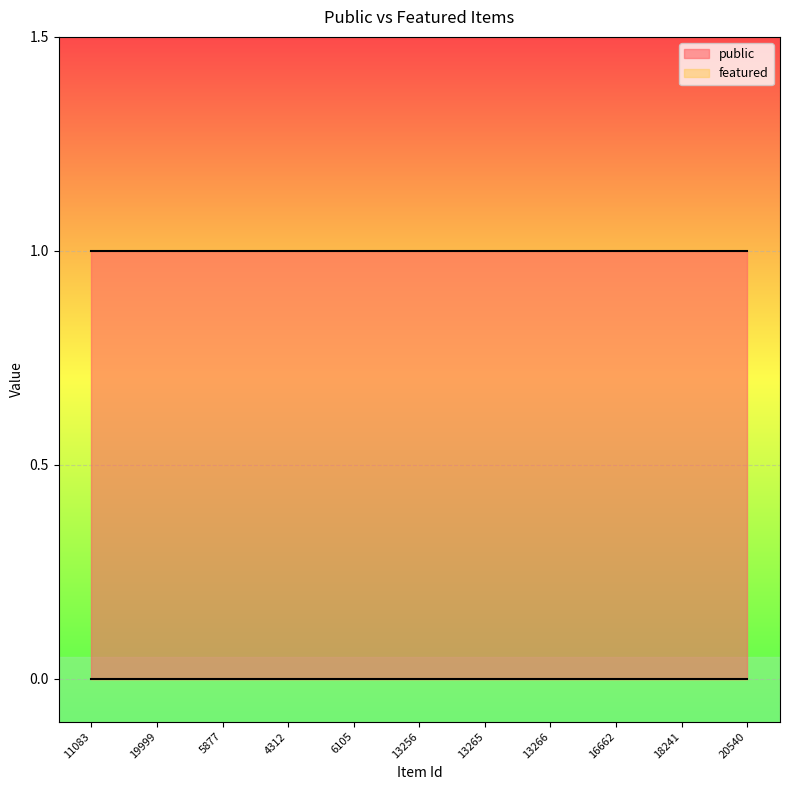

Which series has the widest spread of values?

public